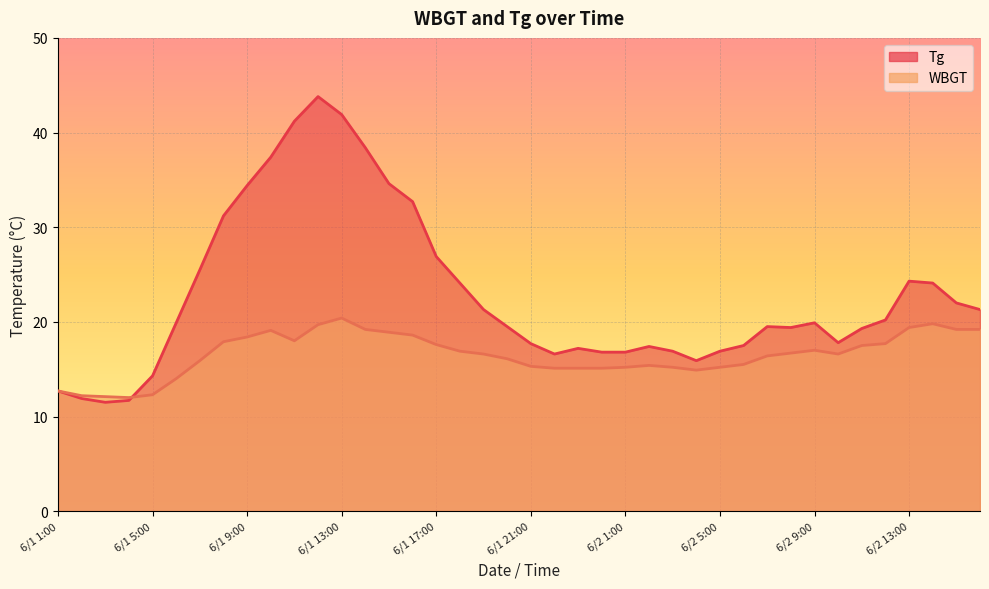

True or false: WBGT has a value of 22.1 at 6/1 1:00.

False